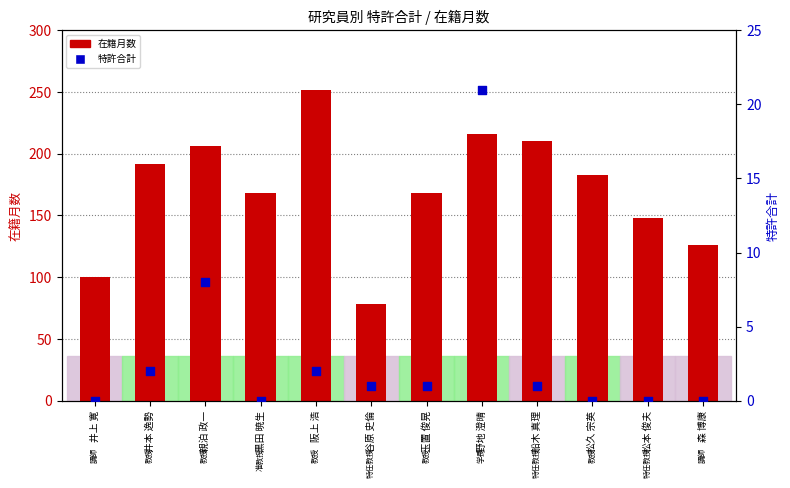

Which series has the largest total across all categories?

在籍月数